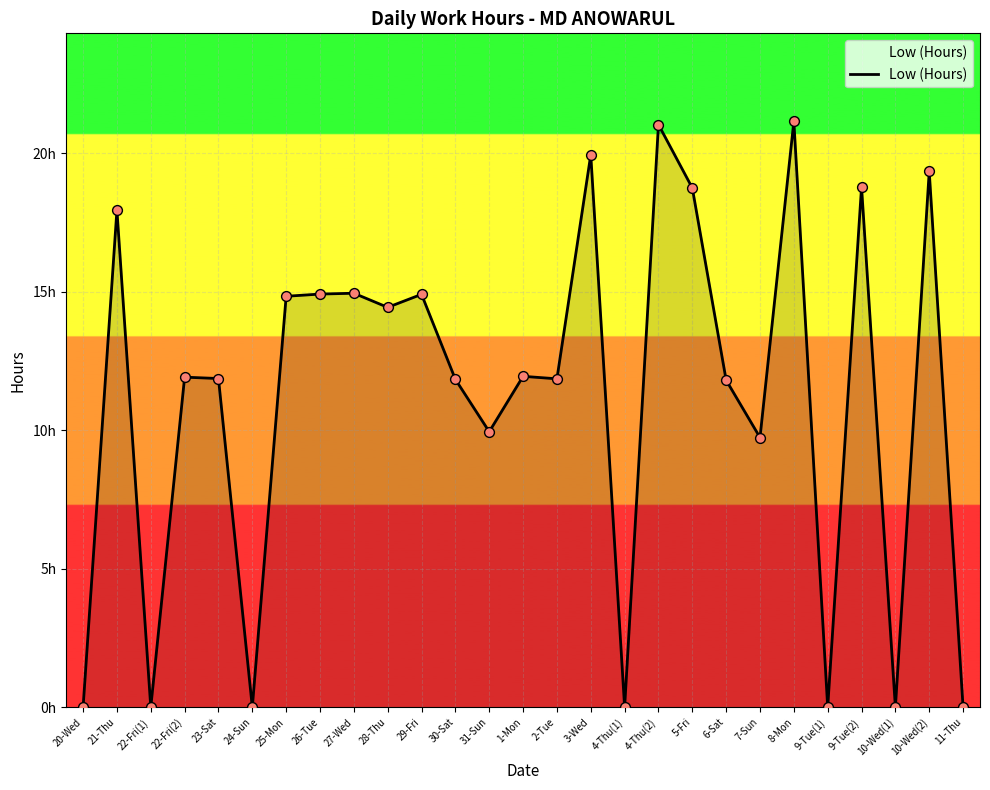

Which has a higher value, 7-Sun or 8-Mon?

8-Mon